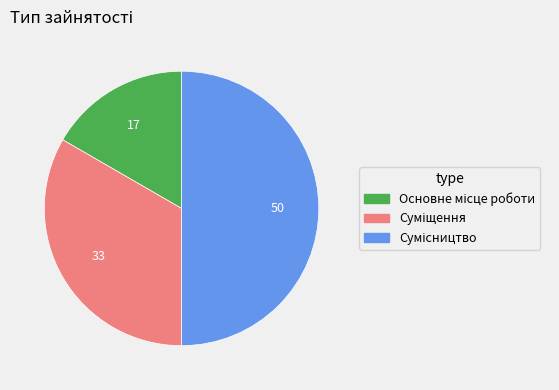

What percentage is the Основне місце роботи slice, to the nearest percent?

17%